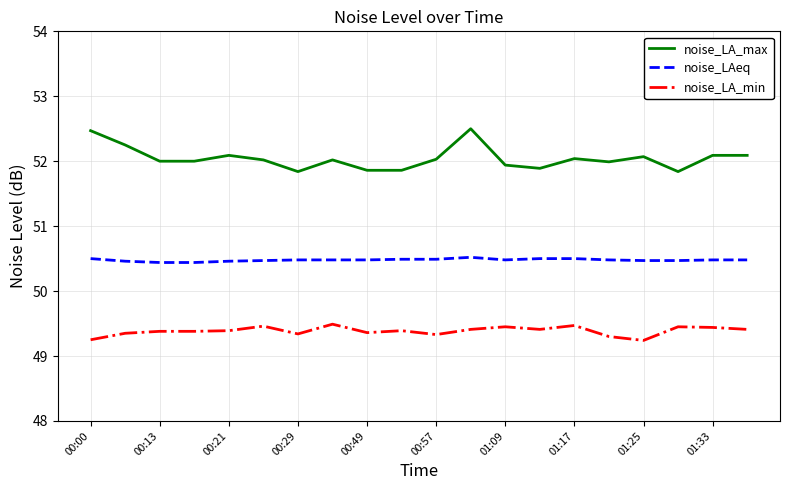

Rank the series by their average value, from lowest to highest.

noise_LA_min, noise_LAeq, noise_LA_max